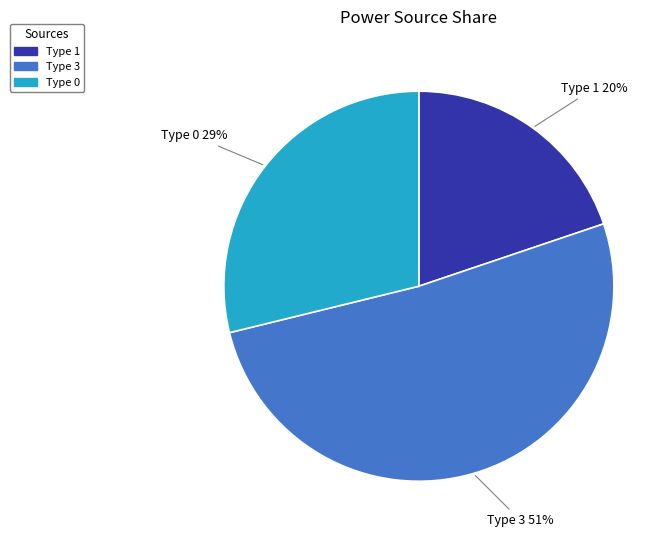

How many segments does this pie chart have?

3